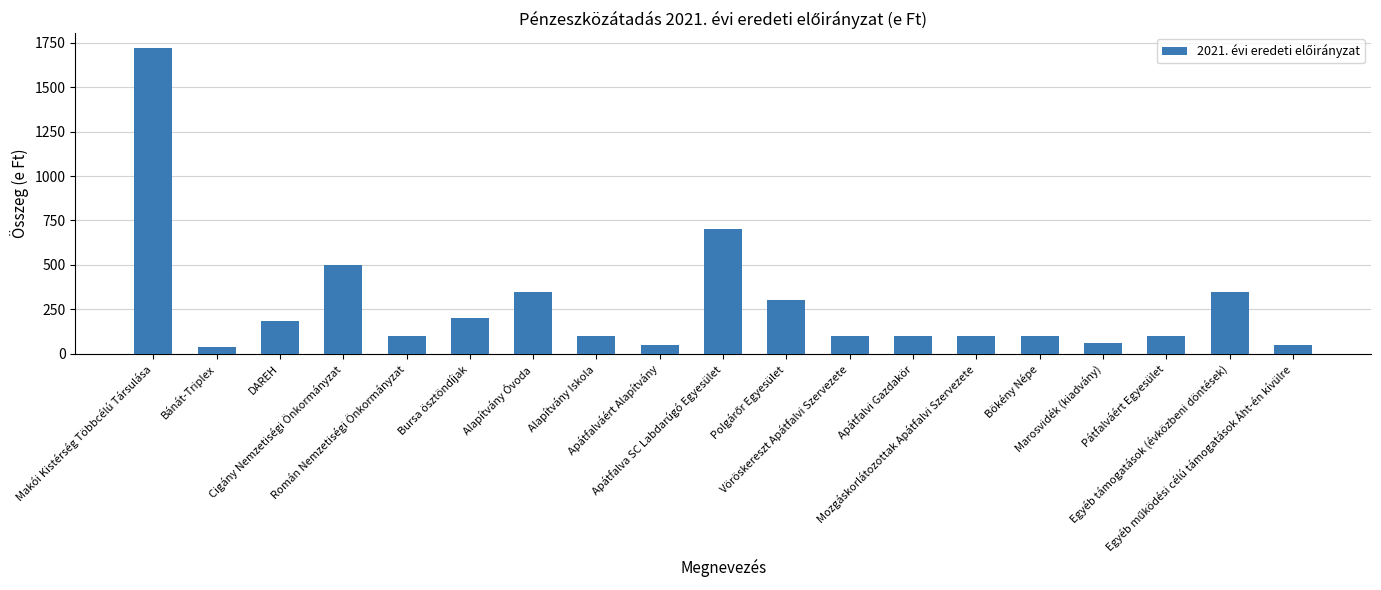

How many data points does each series have?

19